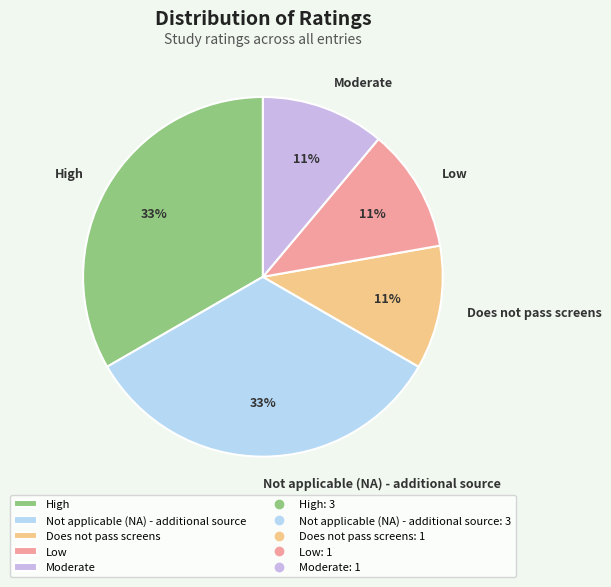

What is the ratio of the value at Does not pass screens to the value at High?

0.3